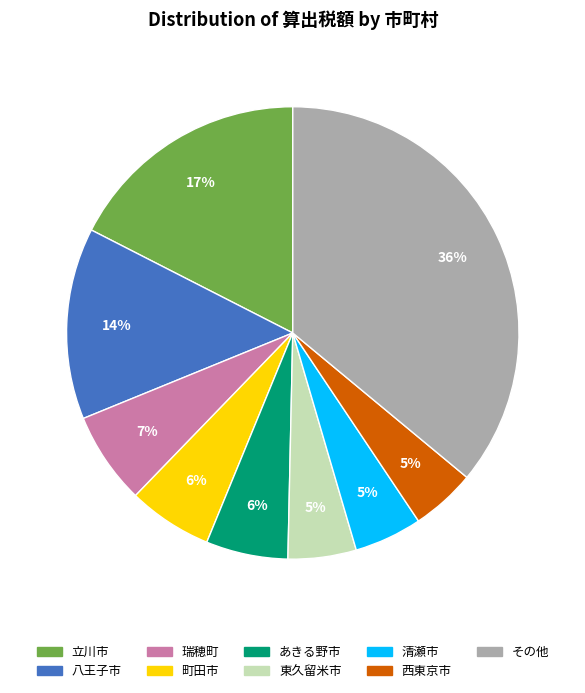

Is there a majority slice in this chart?

No